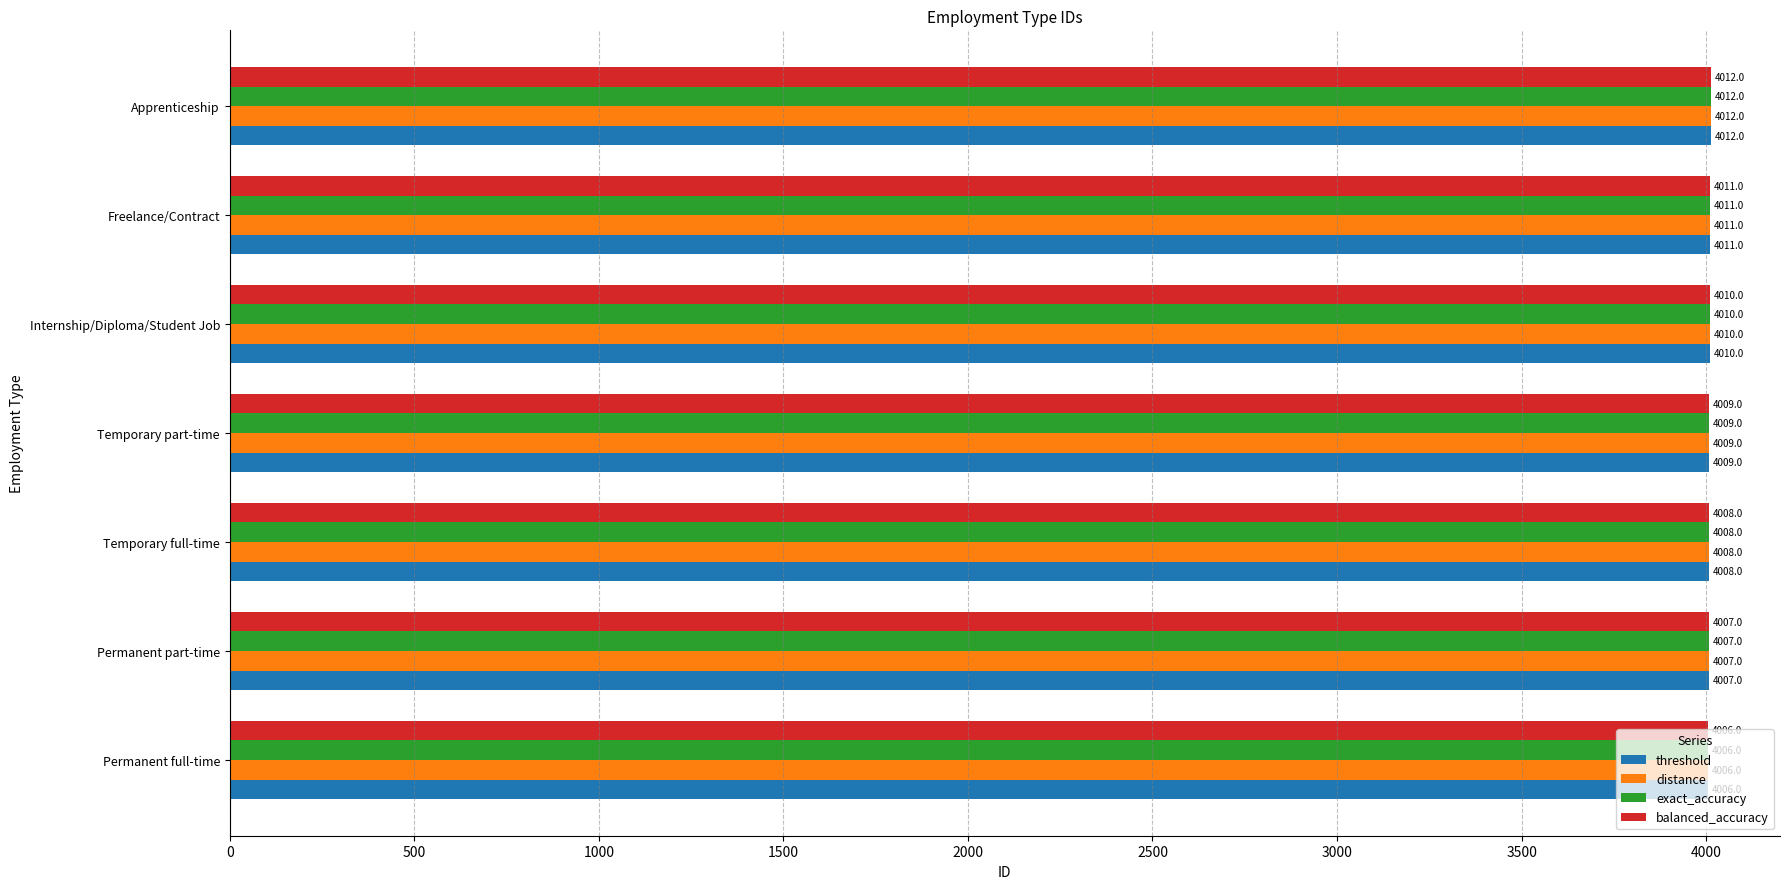

What value does the exact_accuracy series have at Internship/Diploma/Student Job?

4010